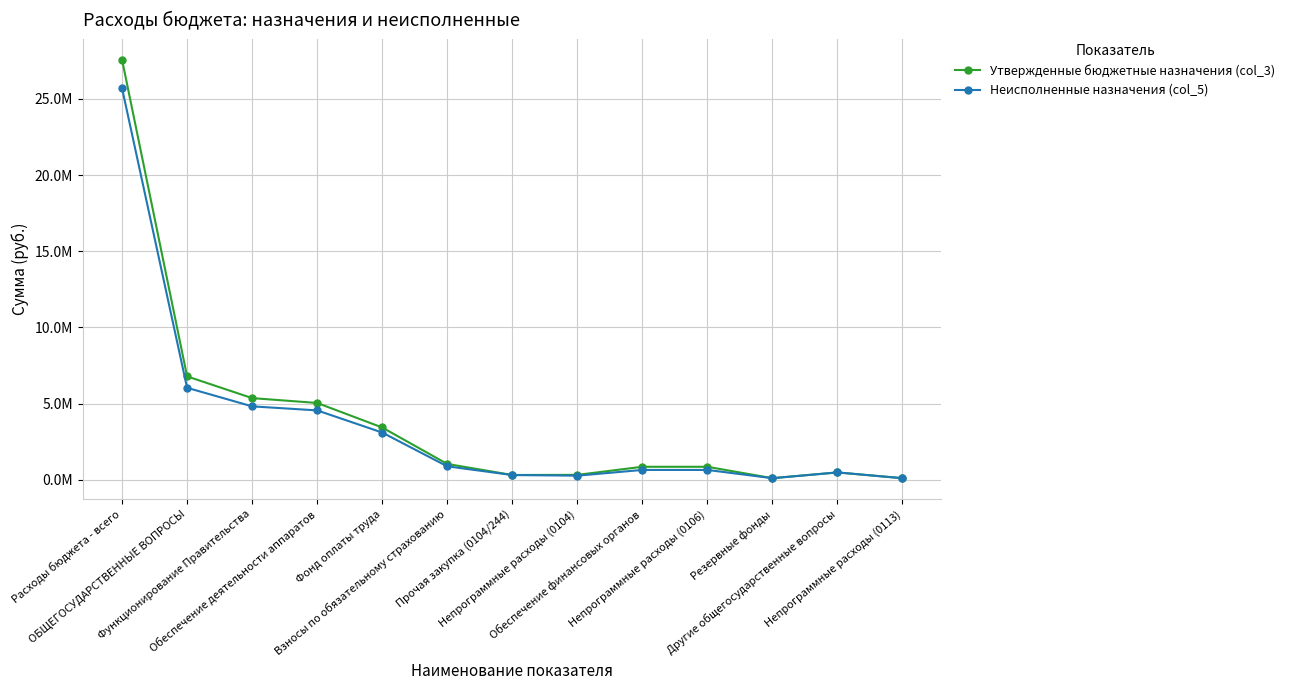

Is it true that Утвержденные бюджетные назначения (col_3) equals 6783479.1 at ОБЩЕГОСУДАРСТВЕННЫЕ ВОПРОСЫ?

True